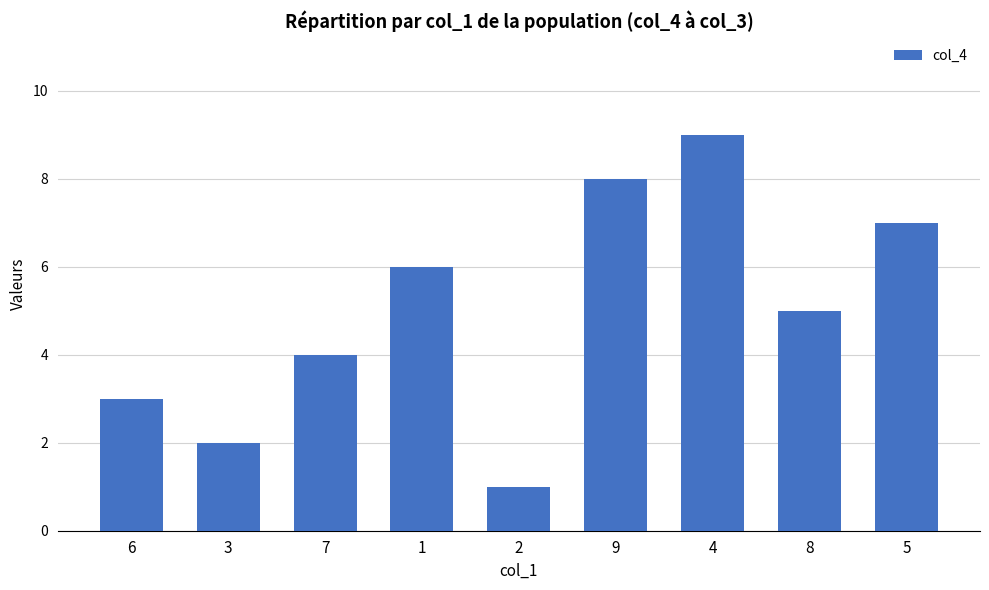

List the labels in order of value, largest first.

4, 9, 5, 1, 8, 7, 6, 3, 2